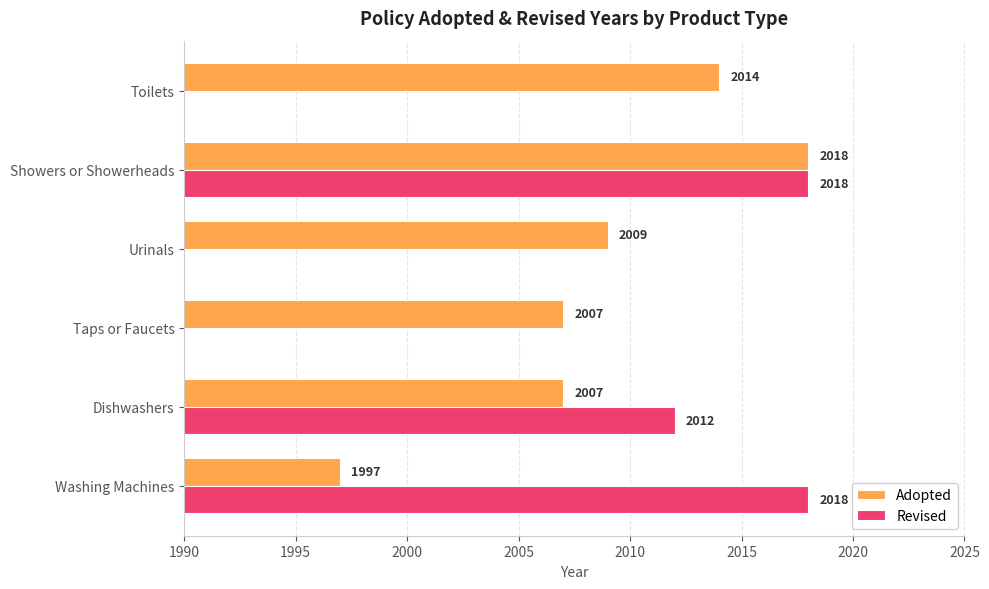

At how many categories does at least one series exceed 1298?

6